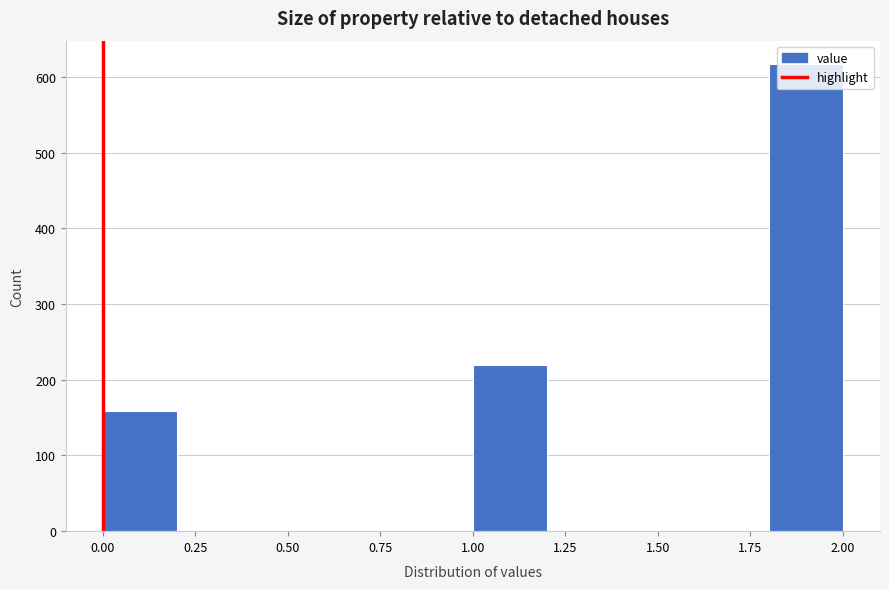

Reading left to right, list every bar in this chart as the range it spans on the x-axis followed by its height. The values are not printed on the chart, so give them approximately, as read against the axis.

0.0 to 0.2: 160
0.2 to 0.4: 0
0.4 to 0.6: 0
0.6 to 0.8: 0
0.8 to 1.0: 0
1.0 to 1.2: 220
1.2 to 1.4: 0
1.4 to 1.6: 0
1.6 to 1.8: 0
1.8 to 2.0: 620